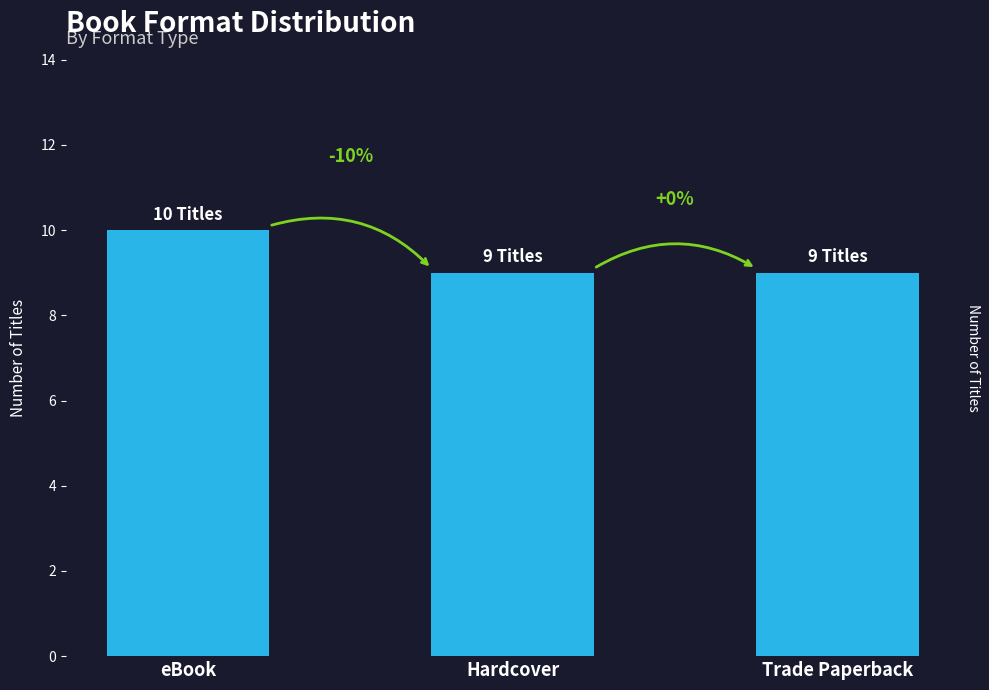

Reading right to left, transcribe all the data shown in this chart.

Trade Paperback=9	Hardcover=9	eBook=10